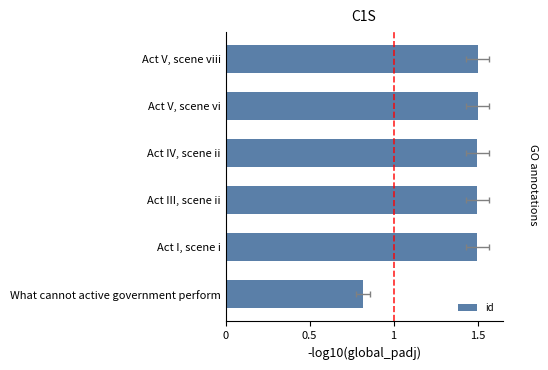

True or false: the data shows 2.1 at Act III, scene ii.

False